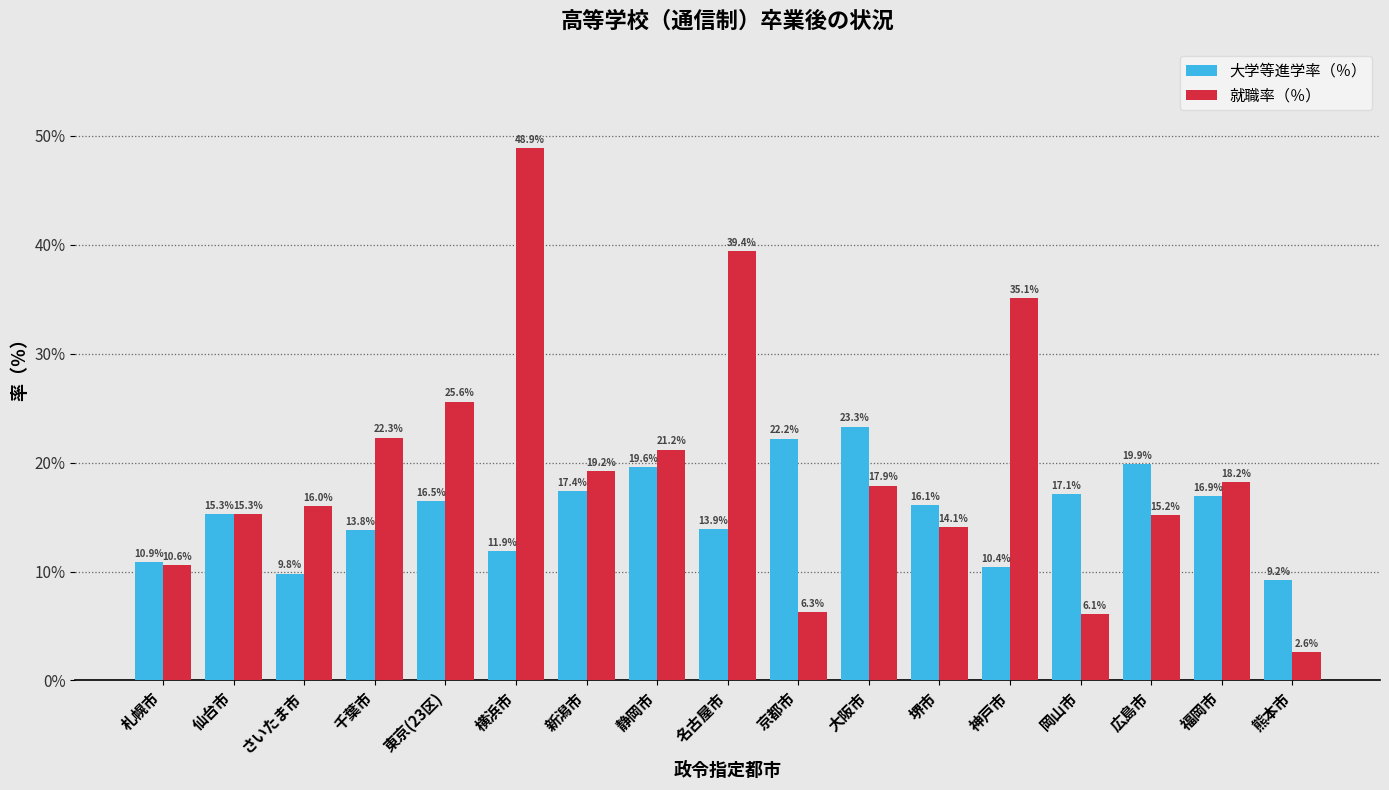

Reading right to left, list all the values displayed in this chart.

大学等進学率（％）: 熊本市=9.2	福岡市=16.9	広島市=19.9	岡山市=17.1	神戸市=10.4	堺市=16.1	大阪市=23.3	京都市=22.2	名古屋市=13.9	静岡市=19.6	新潟市=17.4	横浜市=11.9	東京(23区)=16.5	千葉市=13.8	さいたま市=9.8	仙台市=15.3	札幌市=10.9
就職率（％）: 熊本市=2.6	福岡市=18.2	広島市=15.2	岡山市=6.1	神戸市=35.1	堺市=14.1	大阪市=17.9	京都市=6.3	名古屋市=39.4	静岡市=21.2	新潟市=19.2	横浜市=48.9	東京(23区)=25.6	千葉市=22.3	さいたま市=16.0	仙台市=15.3	札幌市=10.6